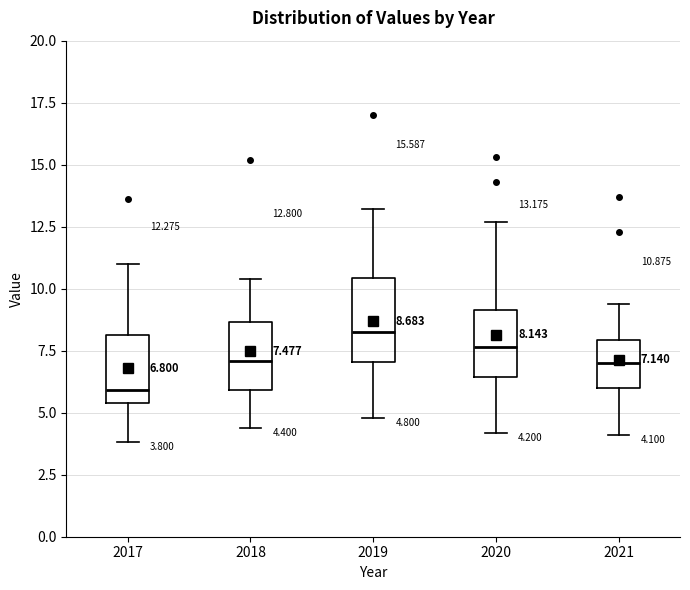

Which box's median line is the highest?

2019